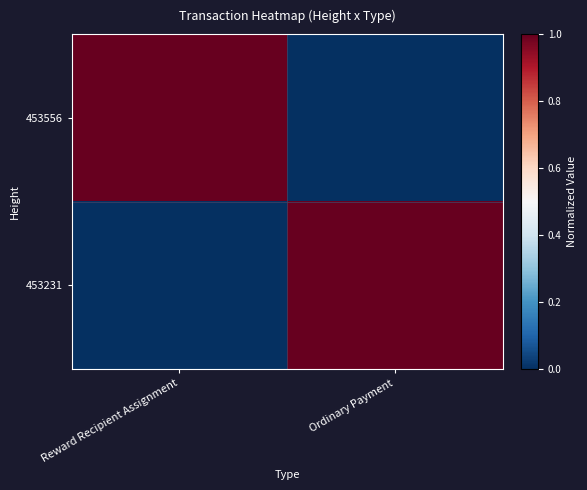

Reading left to right, what are all the values shown in this chart?

453556: Reward Recipient Assignment=1.0	Ordinary Payment=0.0
453231: Reward Recipient Assignment=0.0	Ordinary Payment=1.0